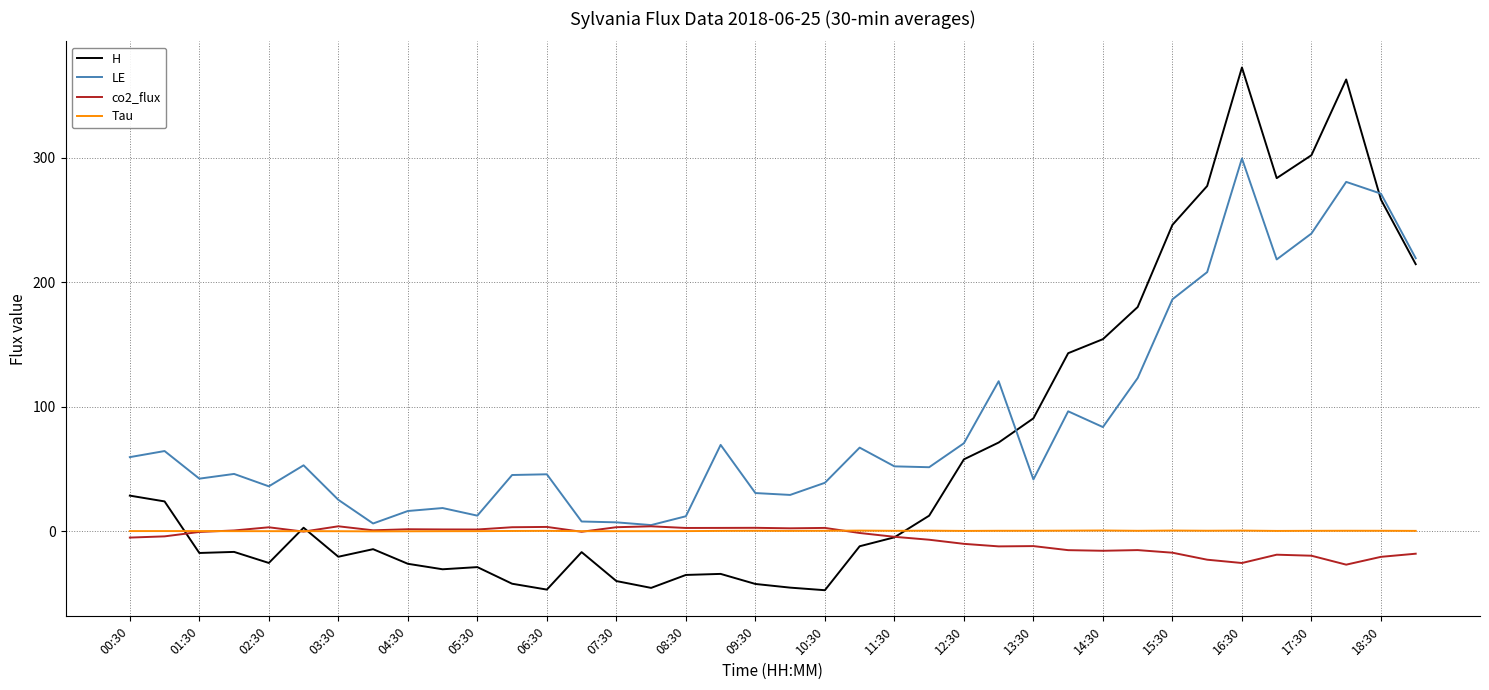

What is the lowest value of the co2_flux series?

-26.6